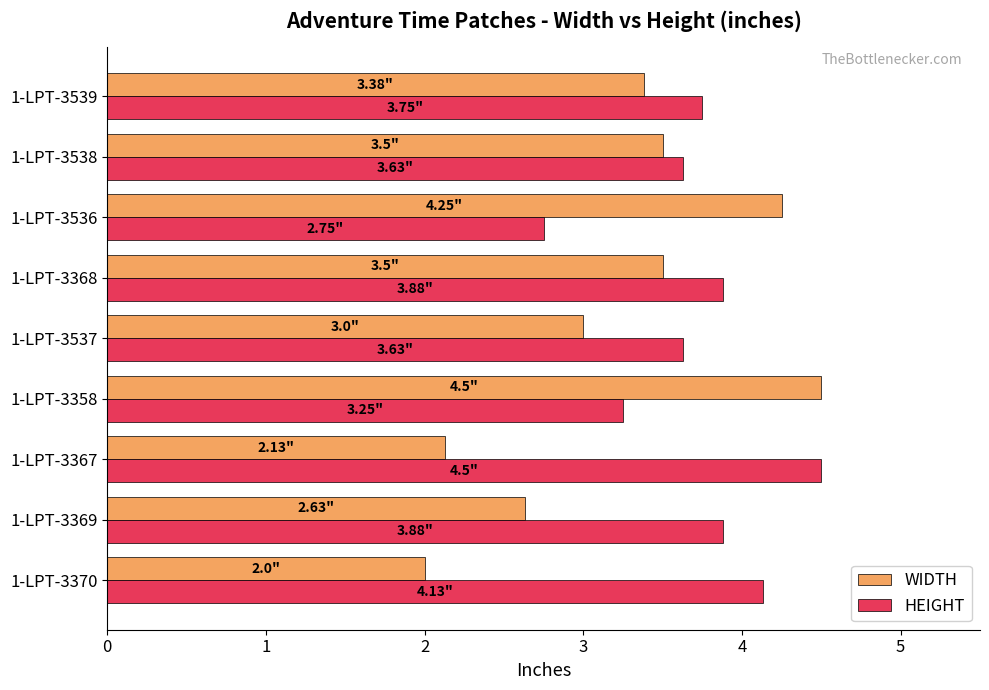

What is the total value across all series at 1-LPT-3367?

6.6